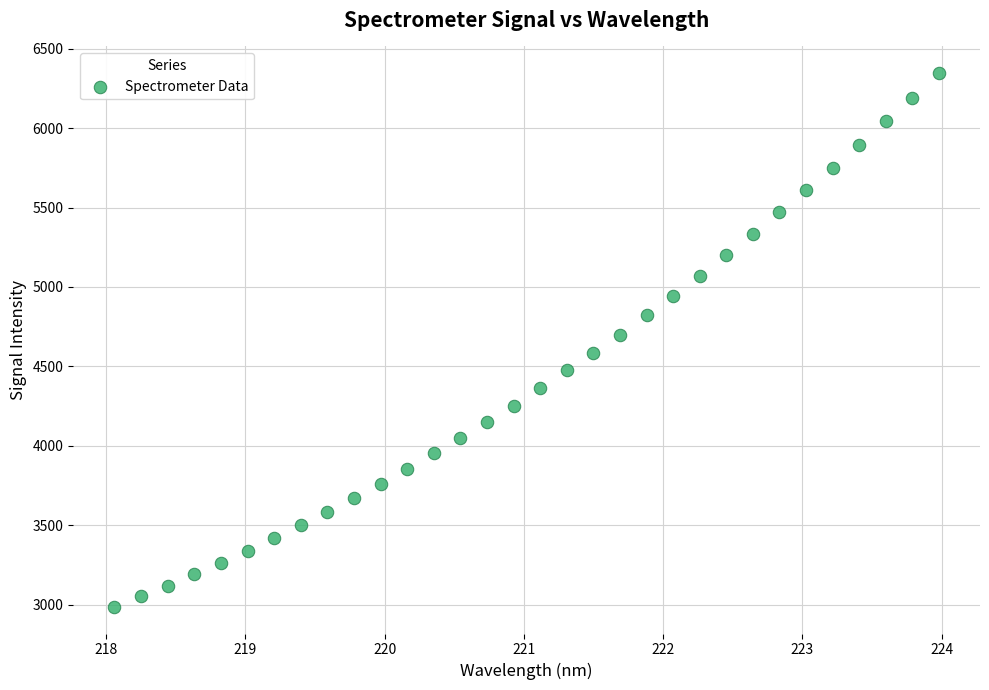

What is the range of X values (max minus min)?

5.9